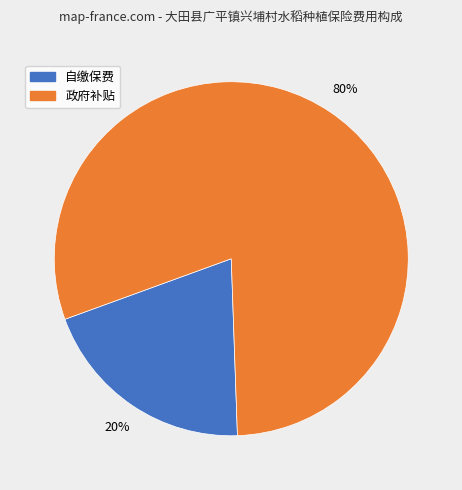

Is there a majority slice in this chart?

Yes